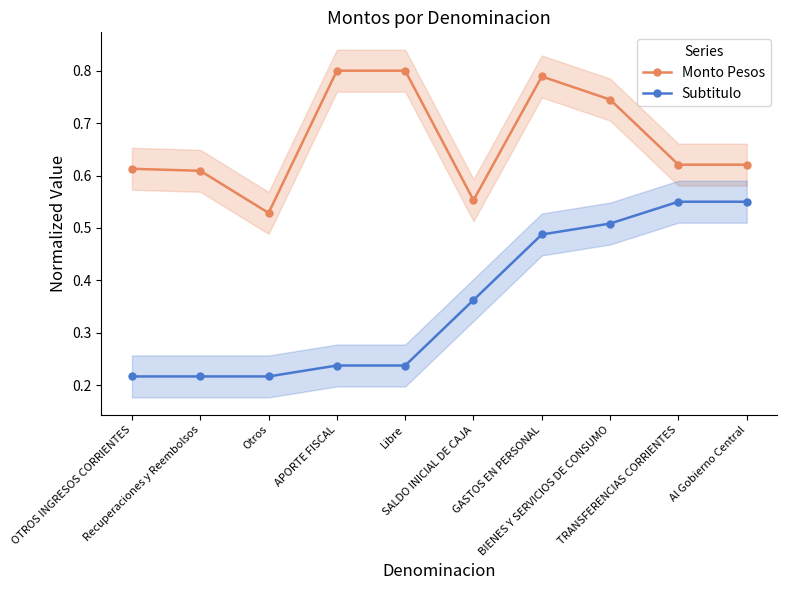

Which category has the highest value in the Monto Pesos series?

APORTE FISCAL